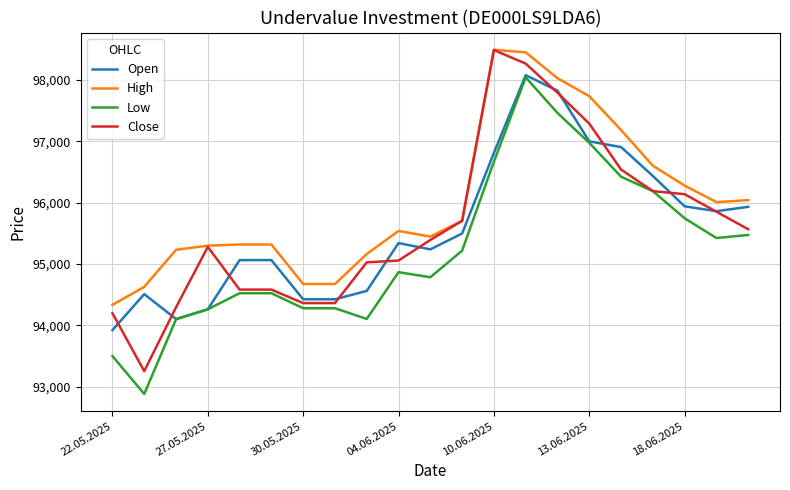

Which series has the largest total across all categories?

High